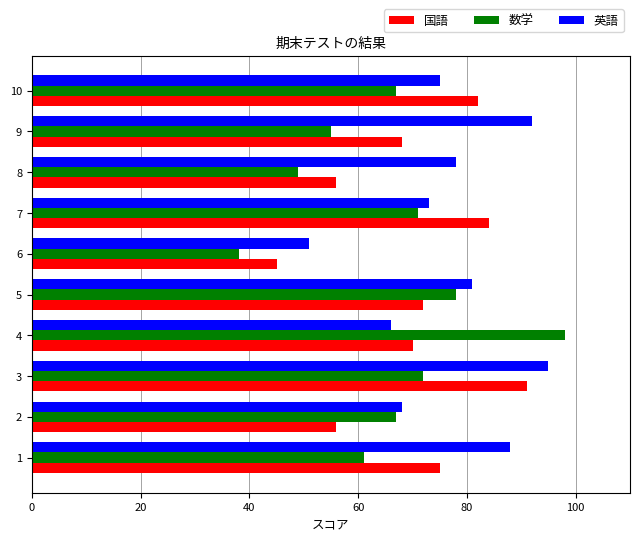

List the series in order of their overall mean, highest first.

英語, 国語, 数学